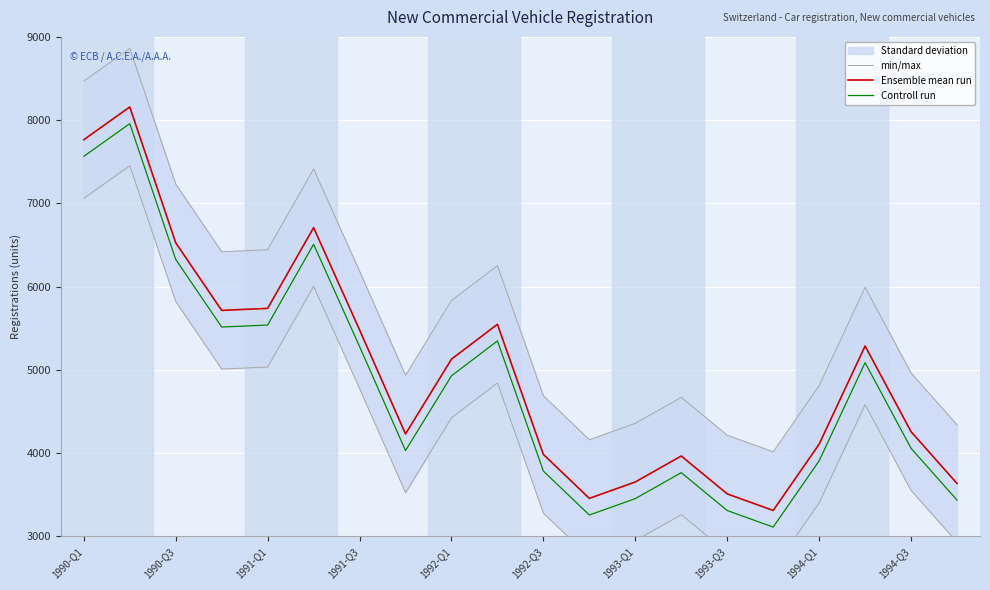

In Controll run, how many points are lower than both neighbors (excluding endpoints)?

4